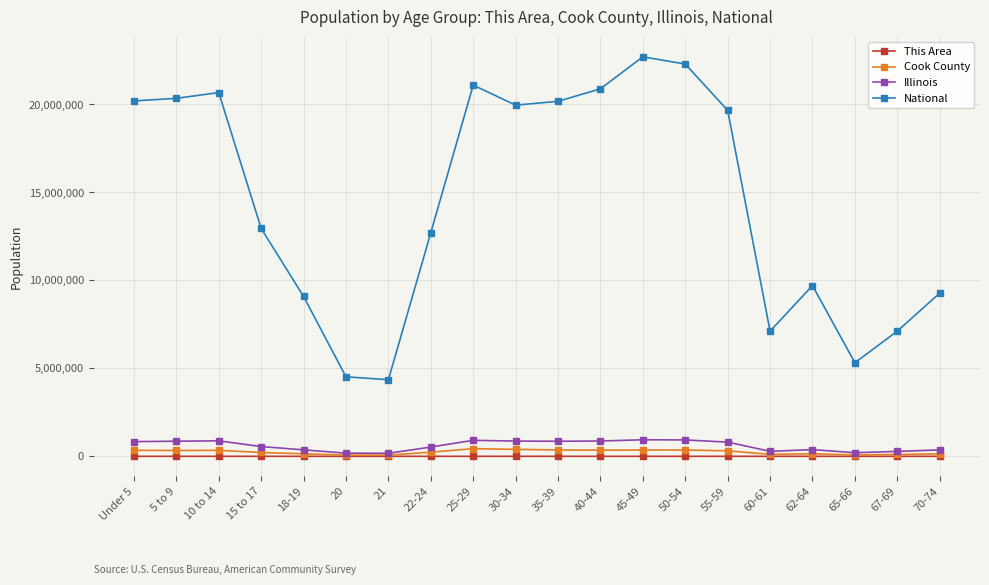

How many values in the This Area series are below 252?

10